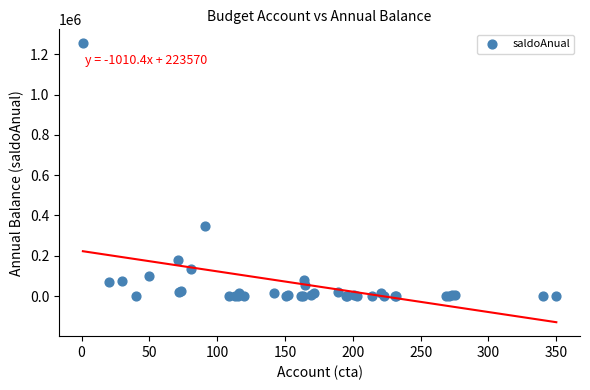

What Y value in the scatter plot is closest to 627675?

345486.0